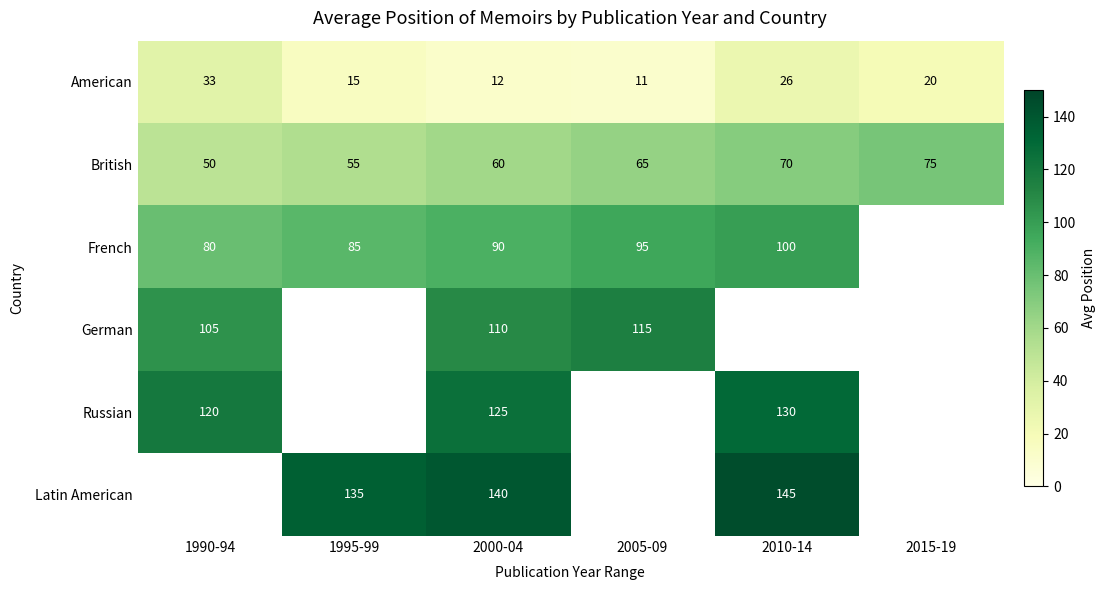

Is the value of Russian at 2000-04 greater than the value of British at 1995-99?

Yes